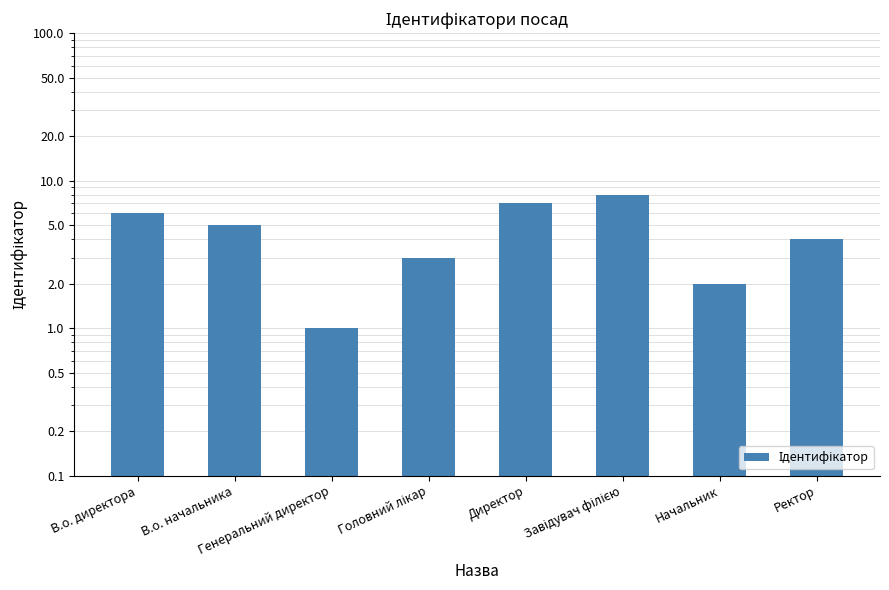

True or false: the data shows 10 at В.о. директора.

False